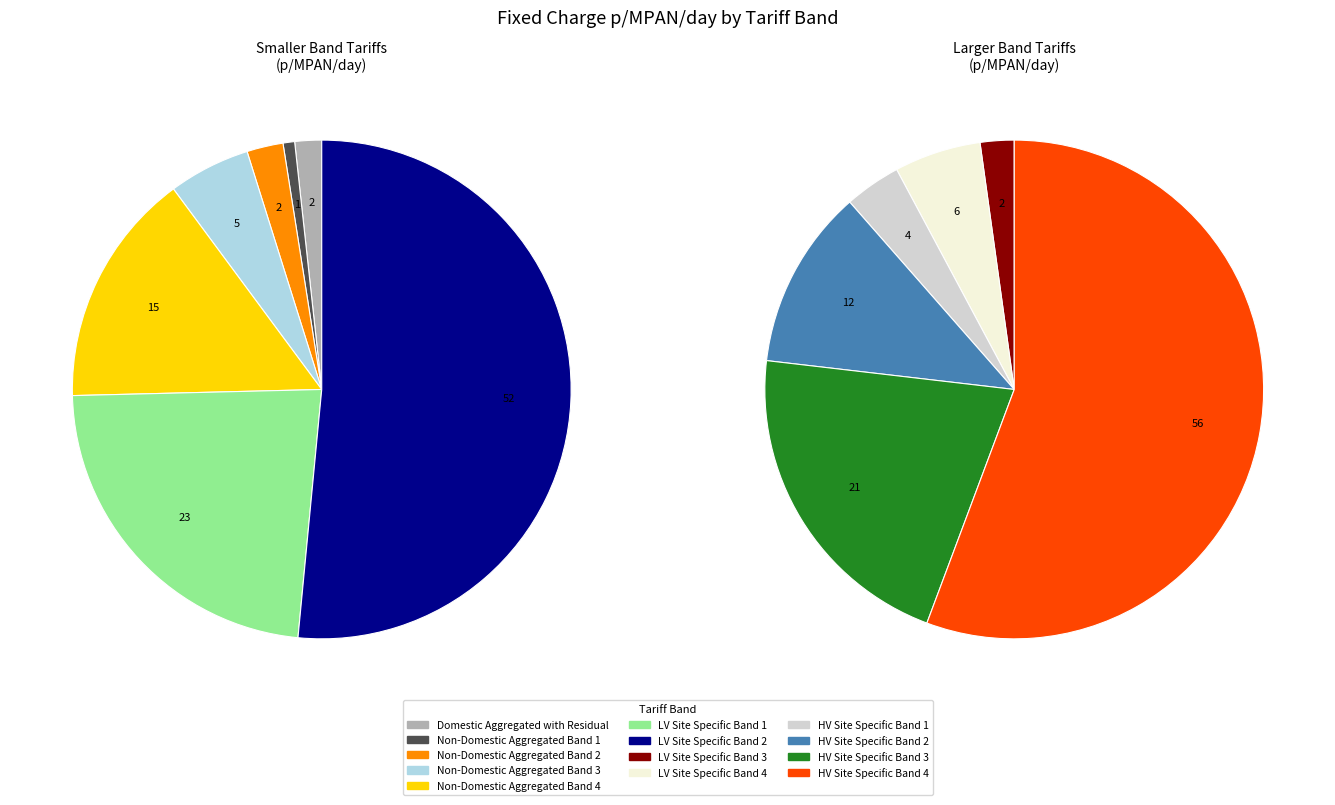

Is HV Site Specific Band 4 the majority of the pie?

Yes